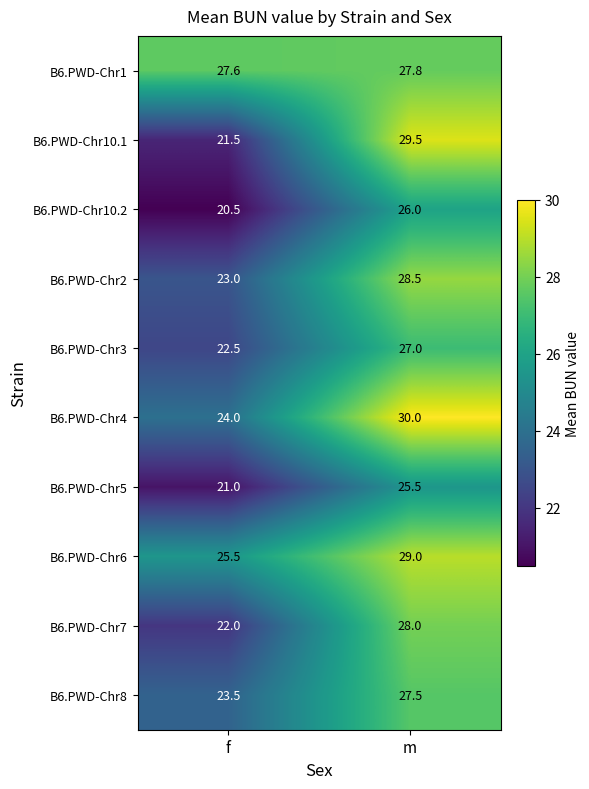

Rank the series by their maximum value, from lowest to highest.

B6.PWD-Chr5, B6.PWD-Chr10.2, B6.PWD-Chr3, B6.PWD-Chr8, B6.PWD-Chr1, B6.PWD-Chr7, B6.PWD-Chr2, B6.PWD-Chr6, B6.PWD-Chr10.1, B6.PWD-Chr4